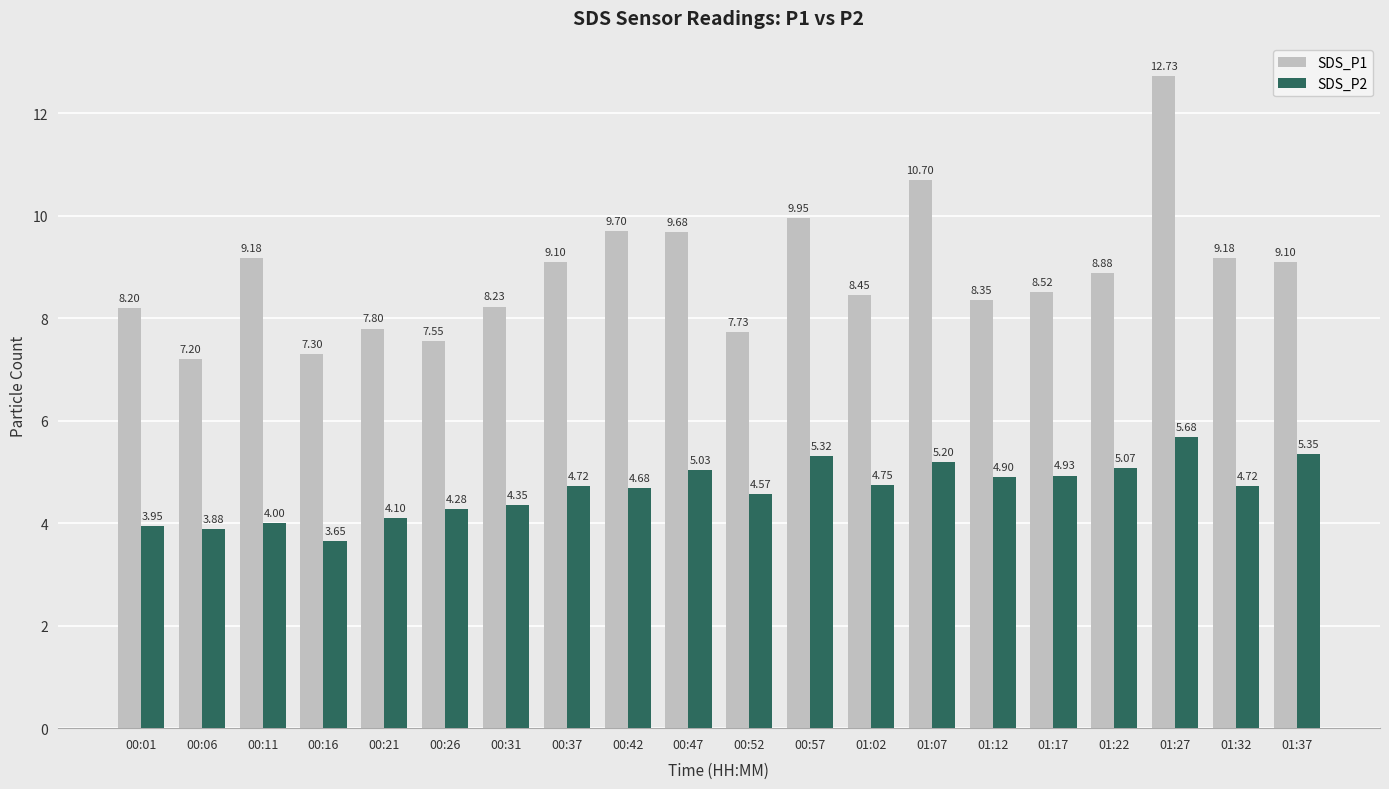

Which series has the largest total across all categories?

SDS_P1